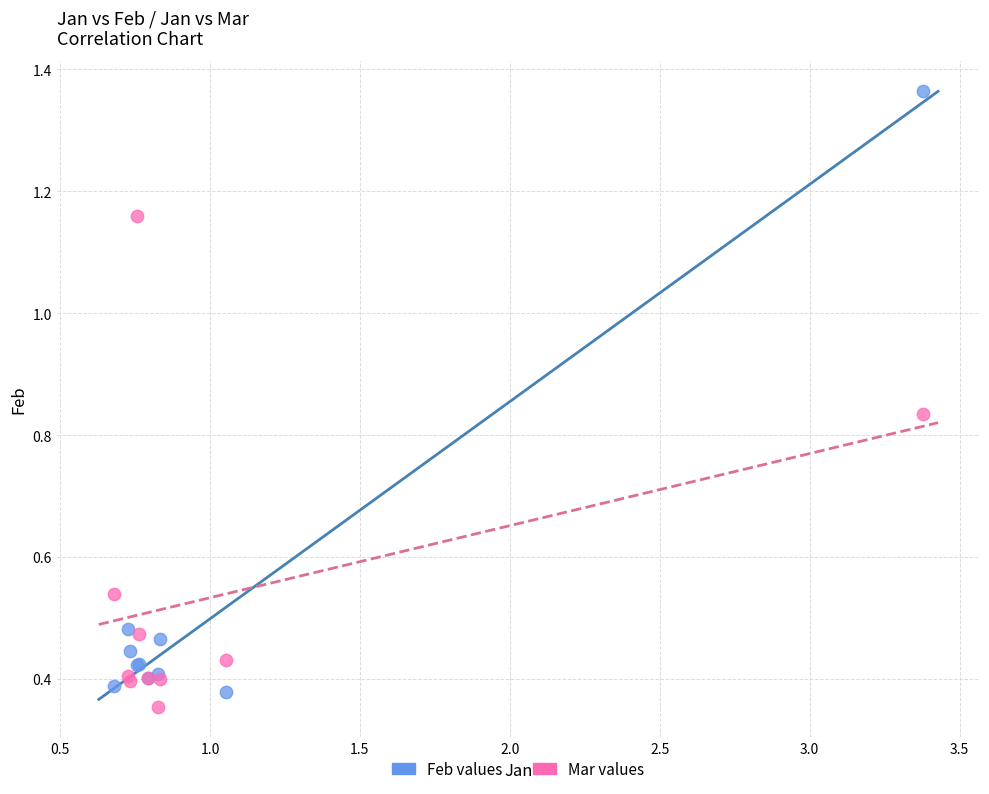

Which series contains the lowest Y value?

Mar values